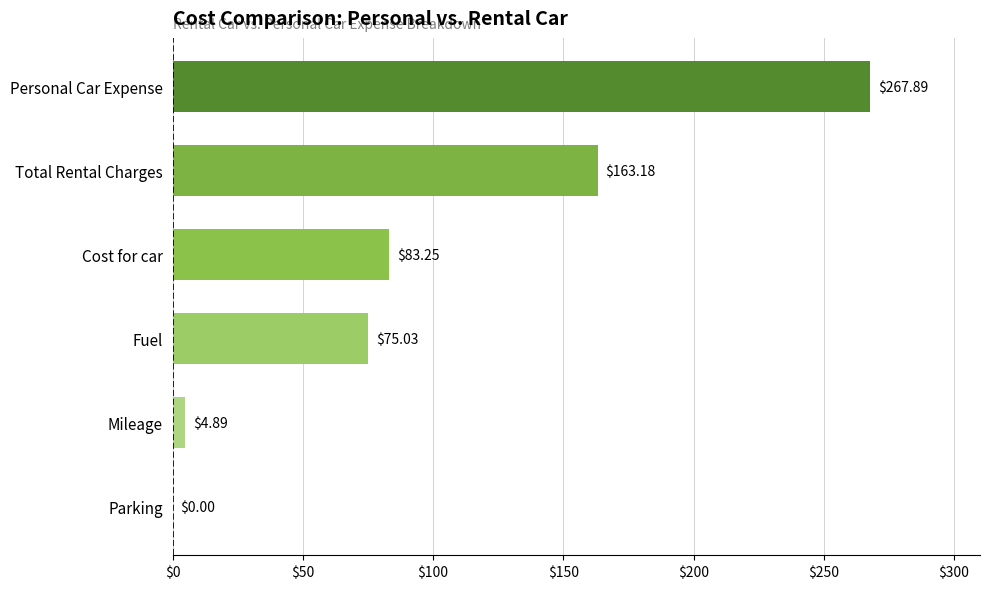

What is the greatest value displayed?

267.9